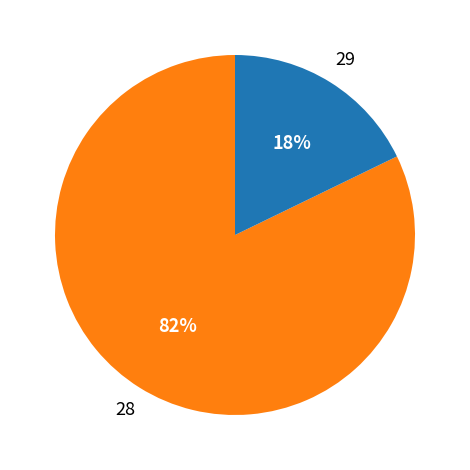

To the nearest percent, what is the average slice percentage?

50%